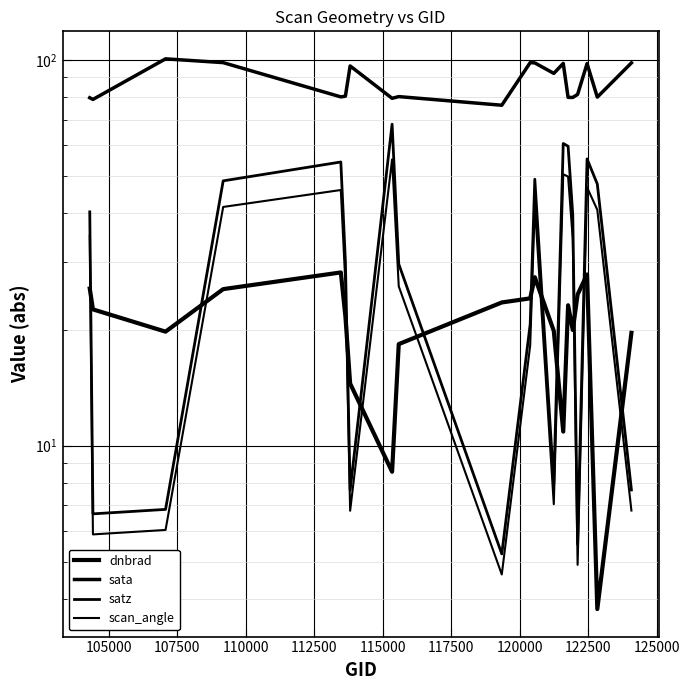

At how many categories does at least one series exceed 58?

20